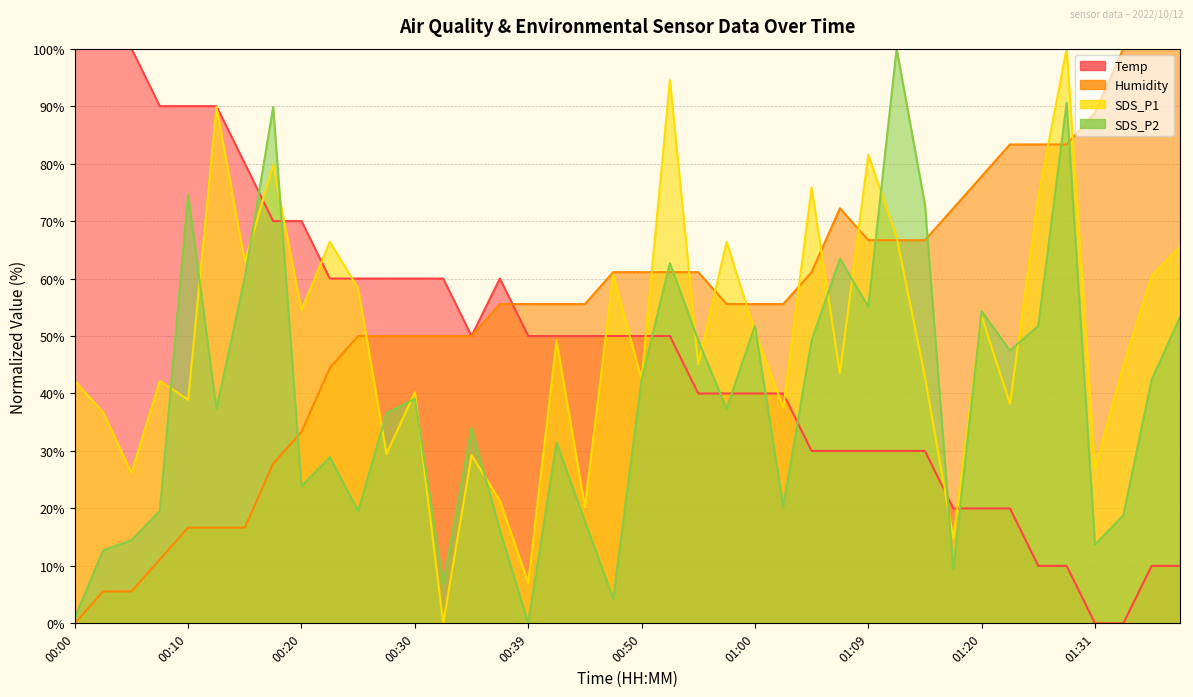

Which series changed the most between 00:44 and 01:28?

SDS_P1